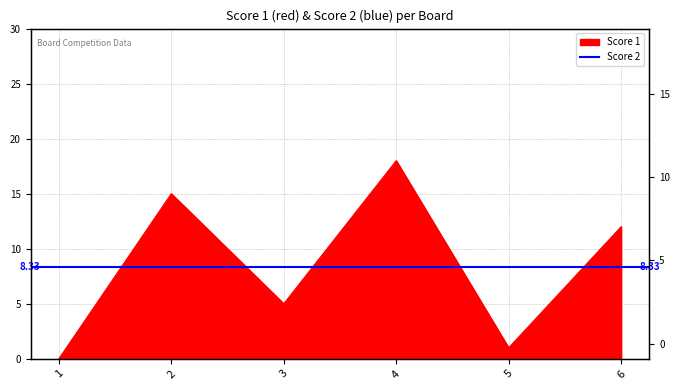

Reading left to right, extract all data points from this chart.

0	15	5	18	1	12